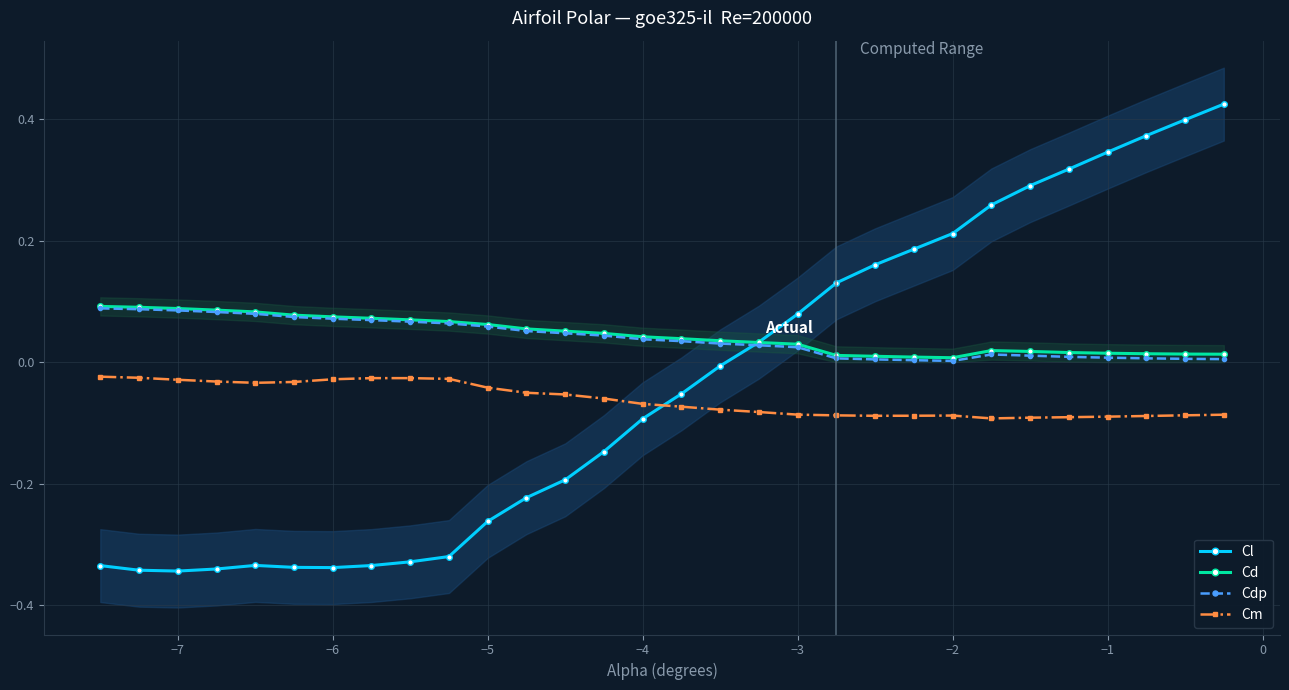

Which series has the largest range (max minus min)?

Cl